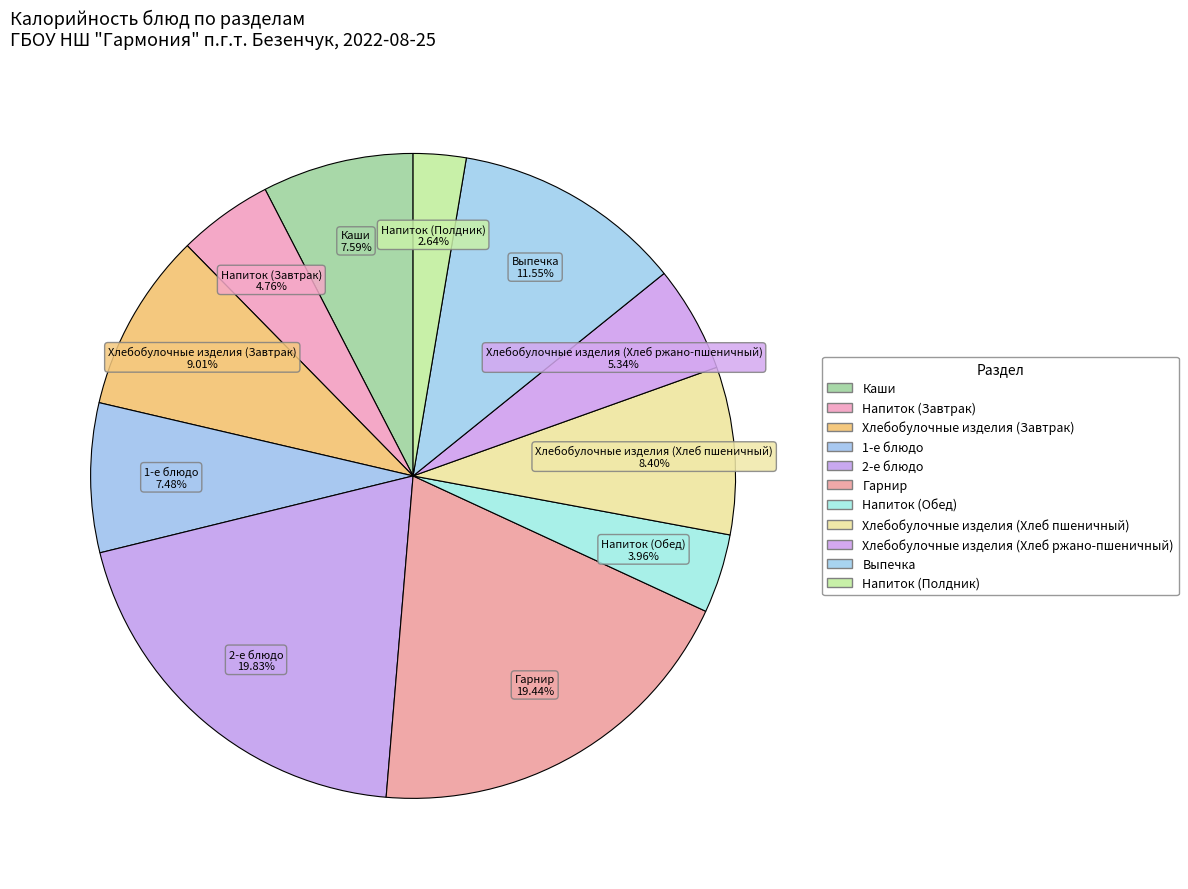

Rank the categories by value from lowest to highest.

Напиток (Полдник), Напиток (Обед), Напиток (Завтрак), Хлебобулочные изделия (Хлеб ржано-пшеничный), 1-е блюдо, Каши, Хлебобулочные изделия (Хлеб пшеничный), Хлебобулочные изделия (Завтрак), Выпечка, Гарнир, 2-е блюдо